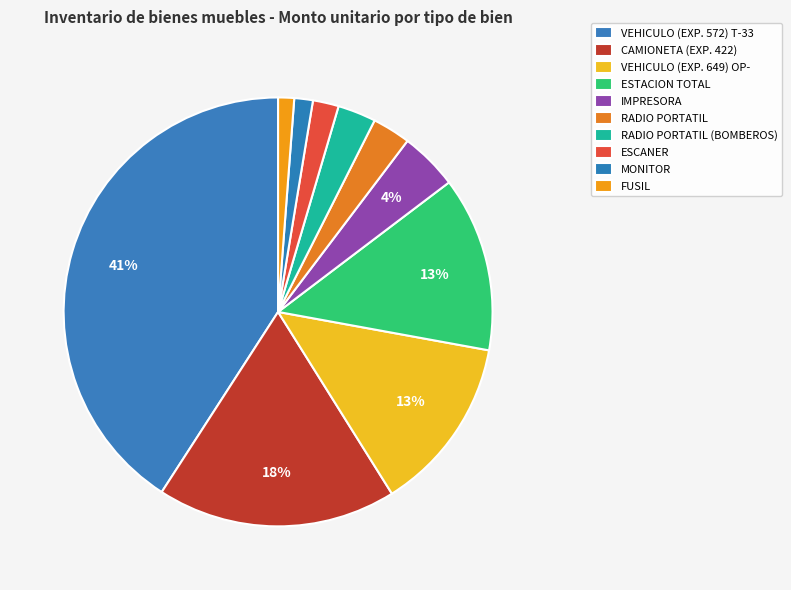

How many segments does this pie chart have?

10